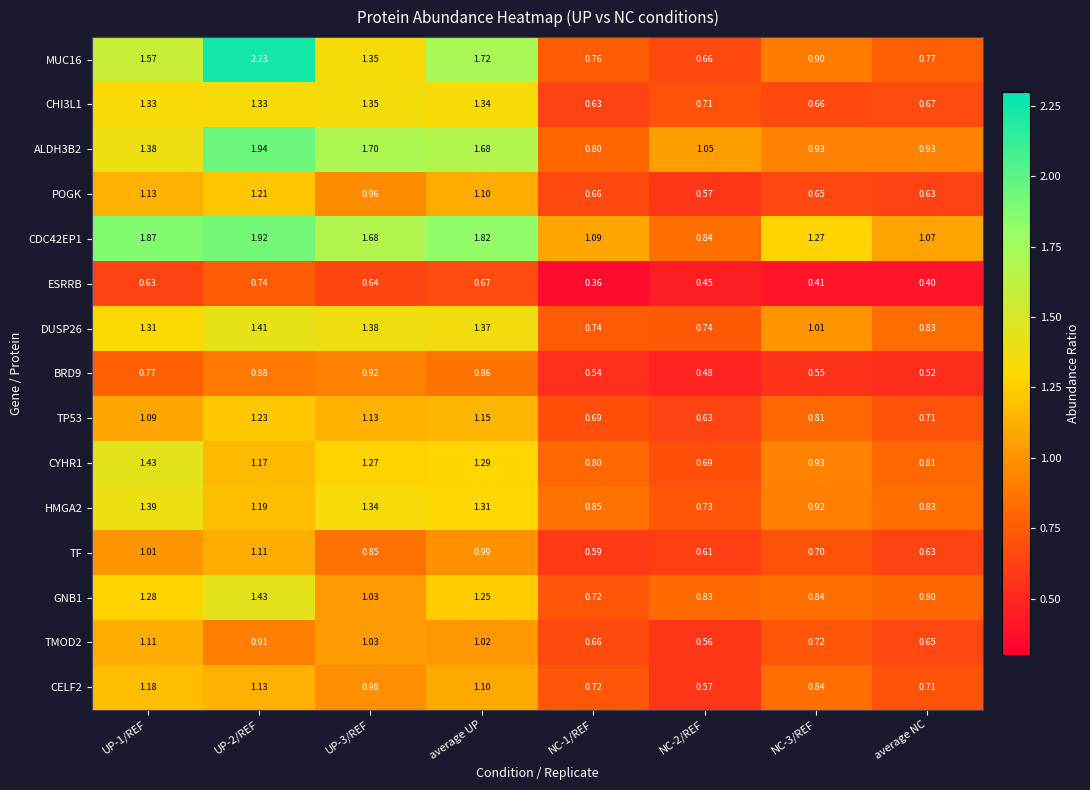

At which label is CDC42EP1 closest to 1?

average NC